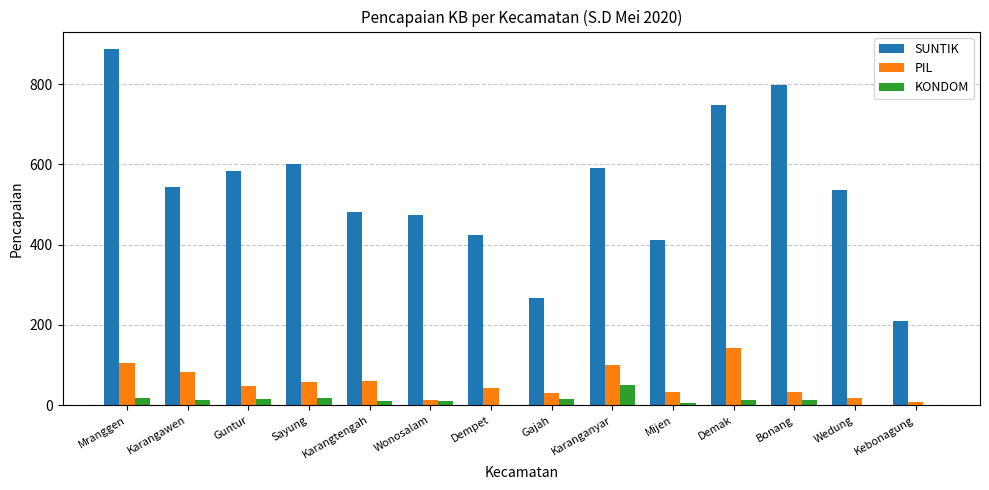

What is the highest value of the SUNTIK series?

887